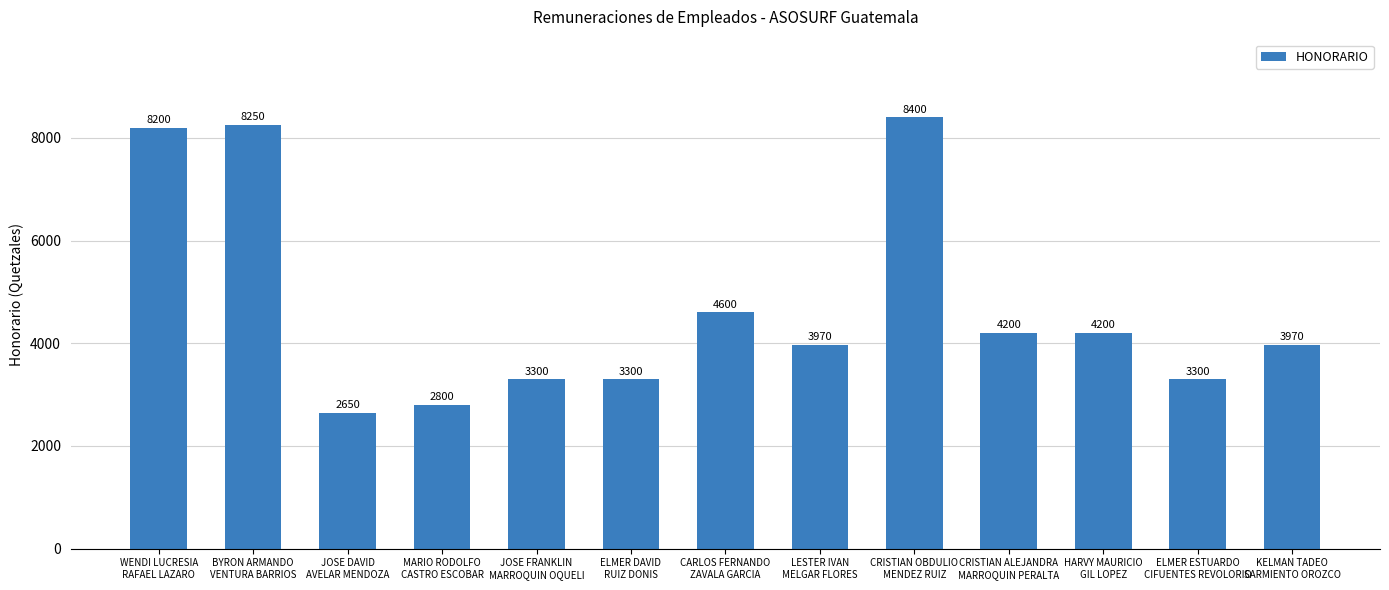

What is the difference between the second highest and second lowest values?

5450